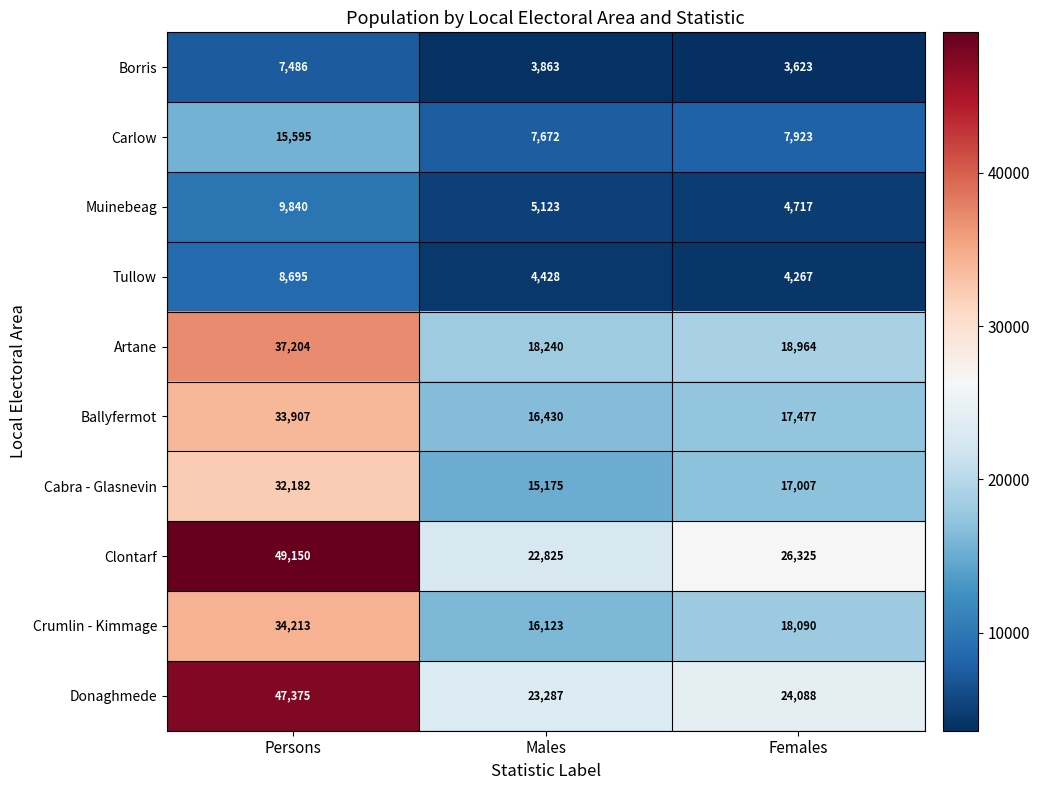

At Females, list the series in order from largest to smallest.

Clontarf, Donaghmede, Artane, Crumlin - Kimmage, Ballyfermot, Cabra - Glasnevin, Carlow, Muinebeag, Tullow, Borris